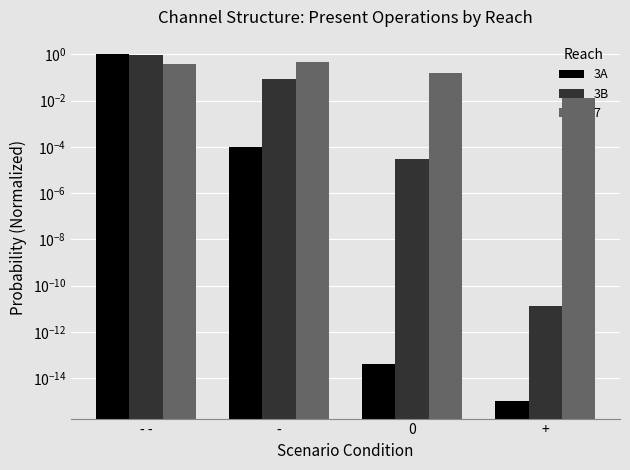

Between - - and +, which series saw the biggest shift?

3A